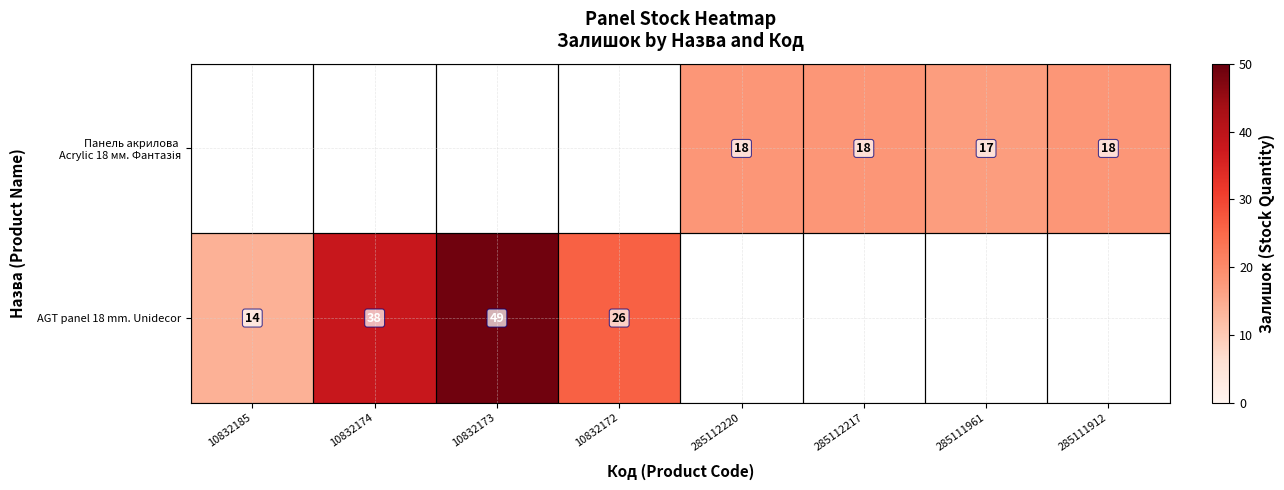

True or false: AGT panel 18 mm. Unidecor has a value of 81 at 10832173.

False